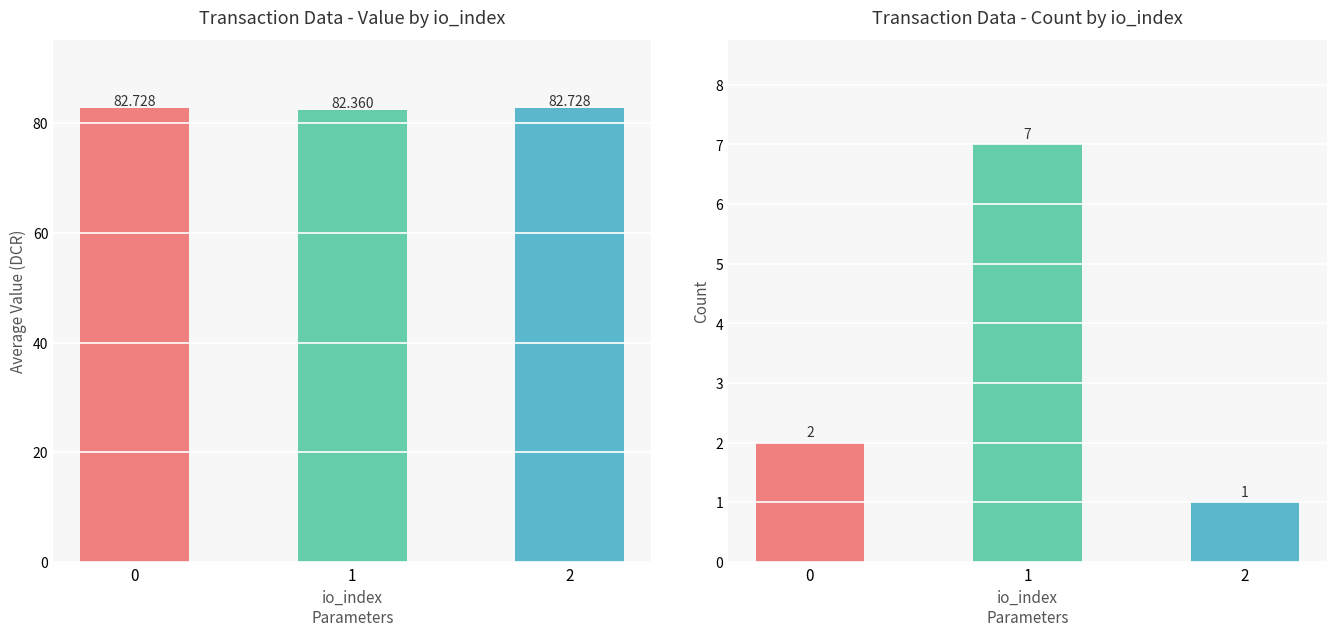

Reading right to left, transcribe all the data shown in this chart.

value: 82.7	82.4	82.7
count: 1.0	7.0	2.0